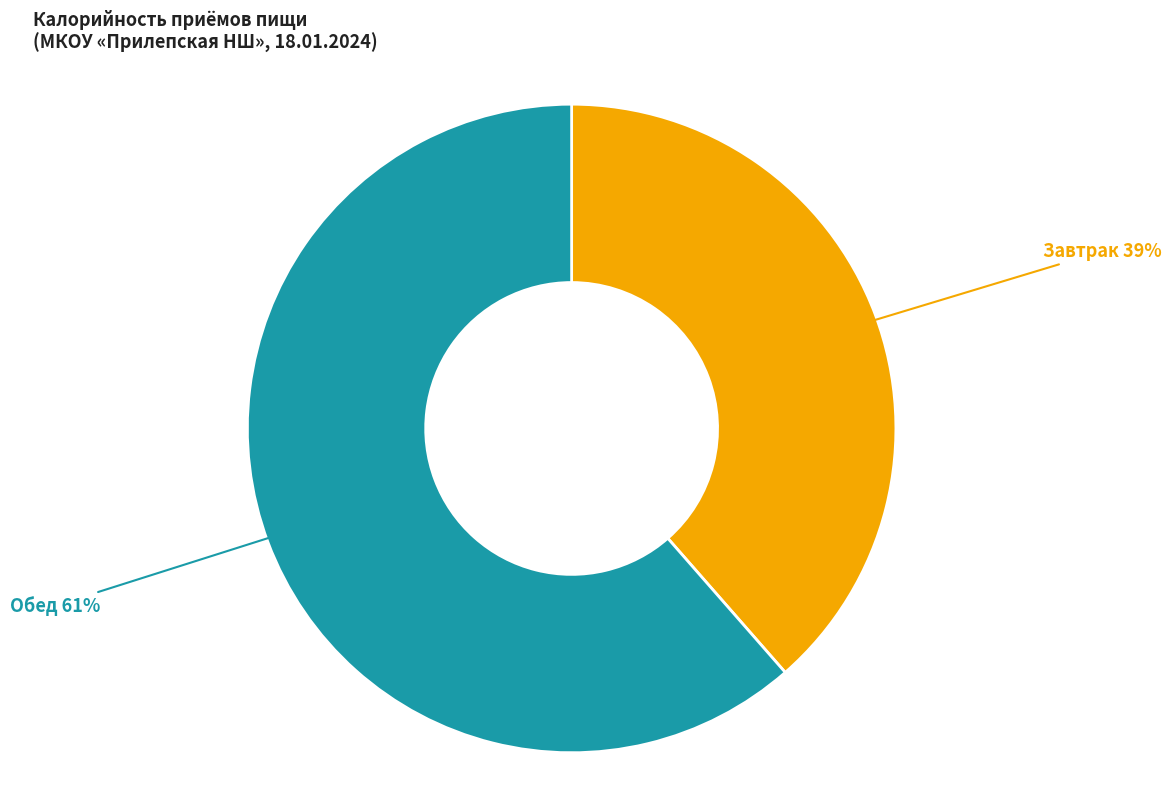

Do Завтрак and Обед together represent more than half of the pie?

Yes